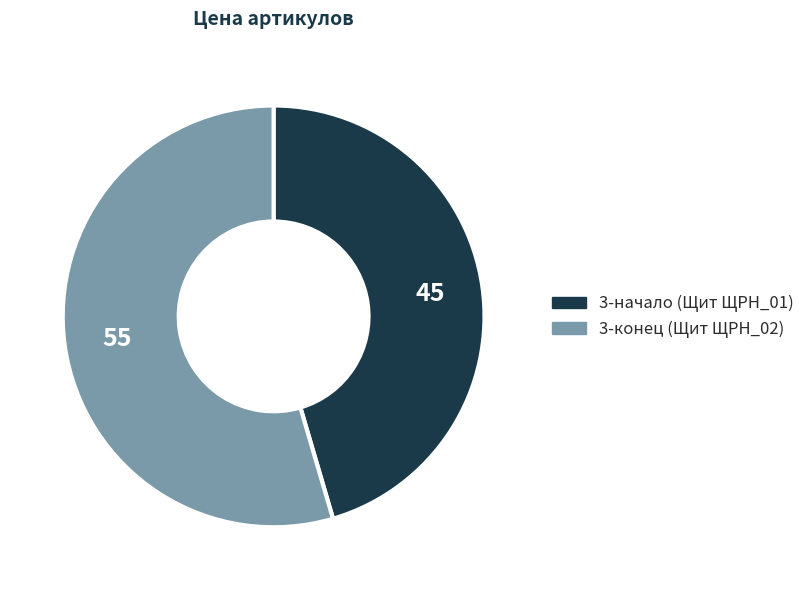

Does 3-начало (Щит ЩРН_01) account for over 50% of the chart?

No